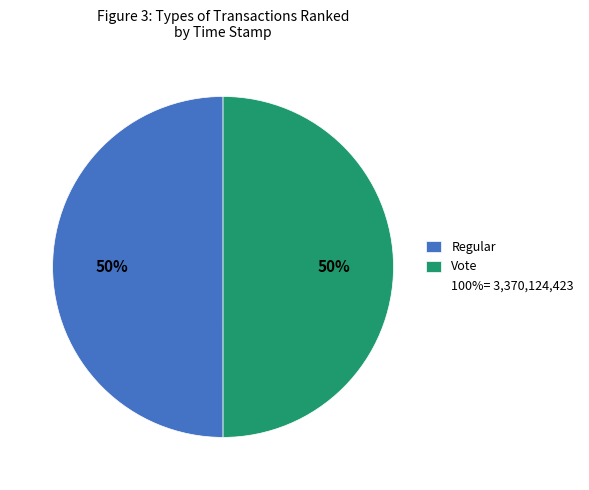

To the nearest percent, what is the average slice percentage?

50%